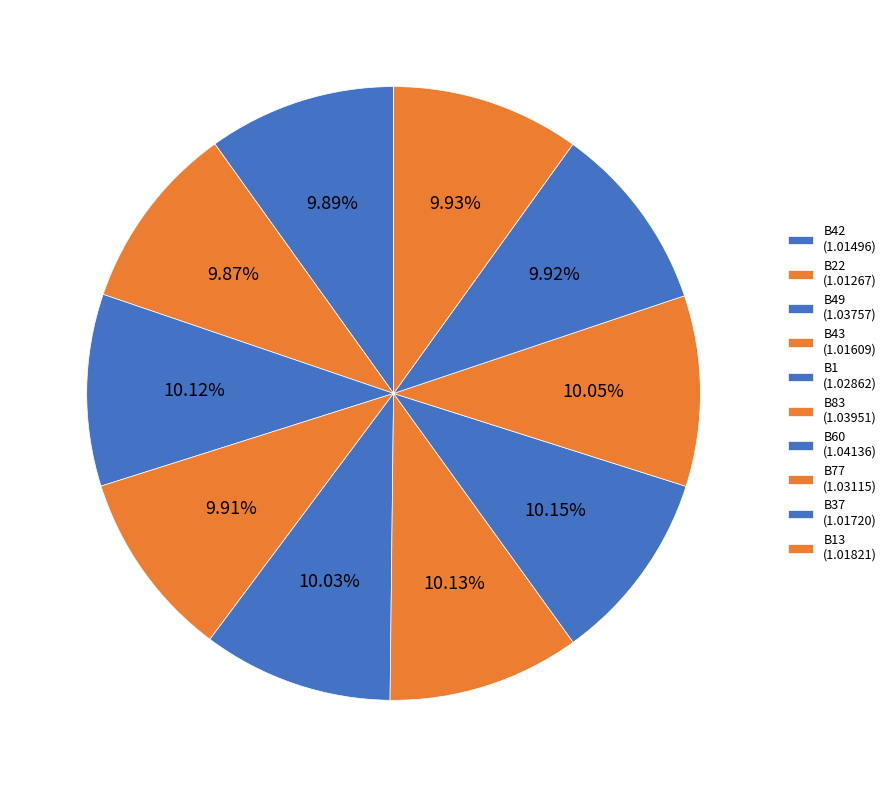

How many slices are in this pie chart?

10